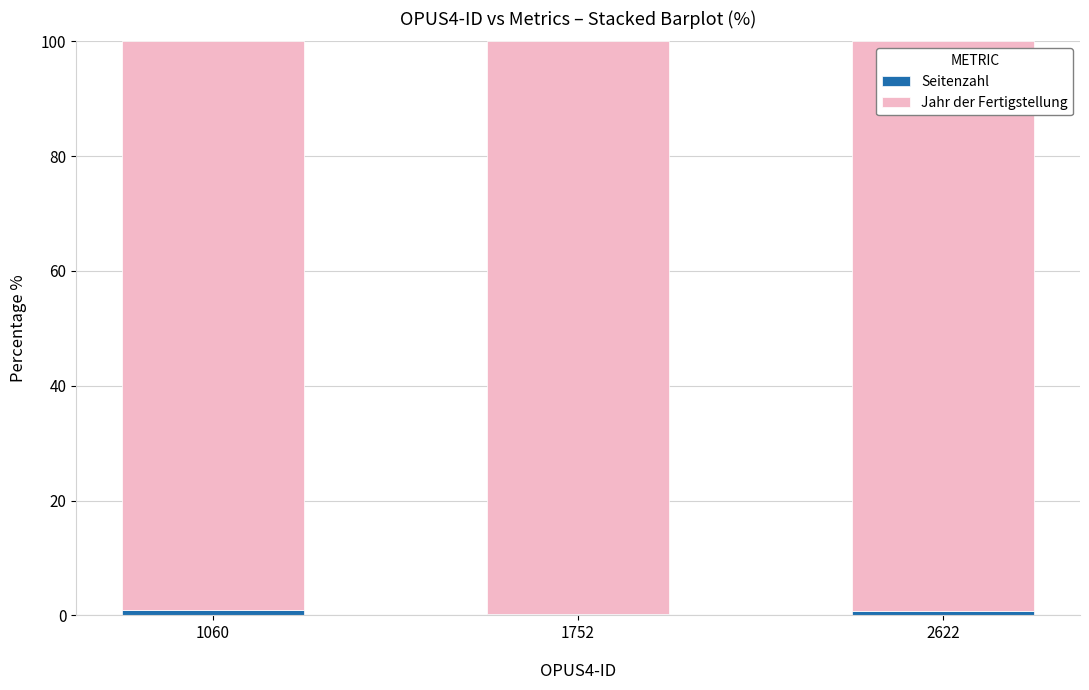

How many data points does each series have?

3